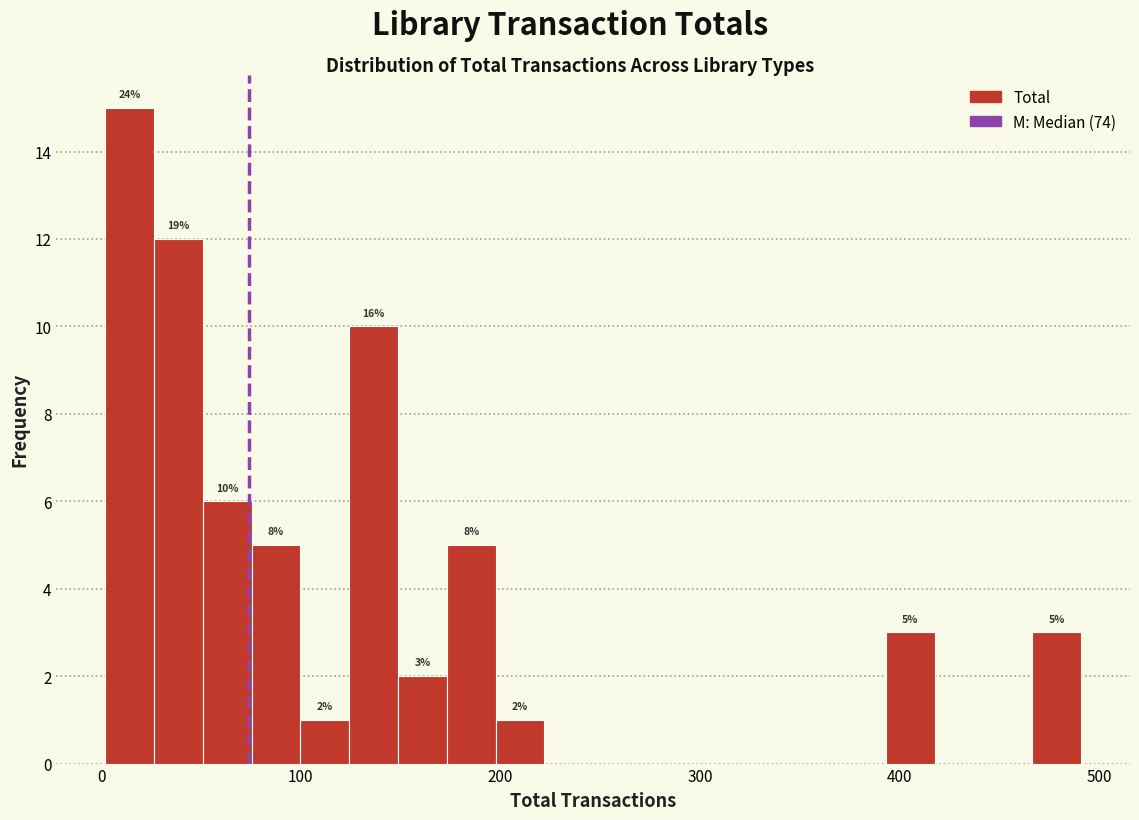

Read against the x-axis, roughly where is the centre of the tallest bar?

10